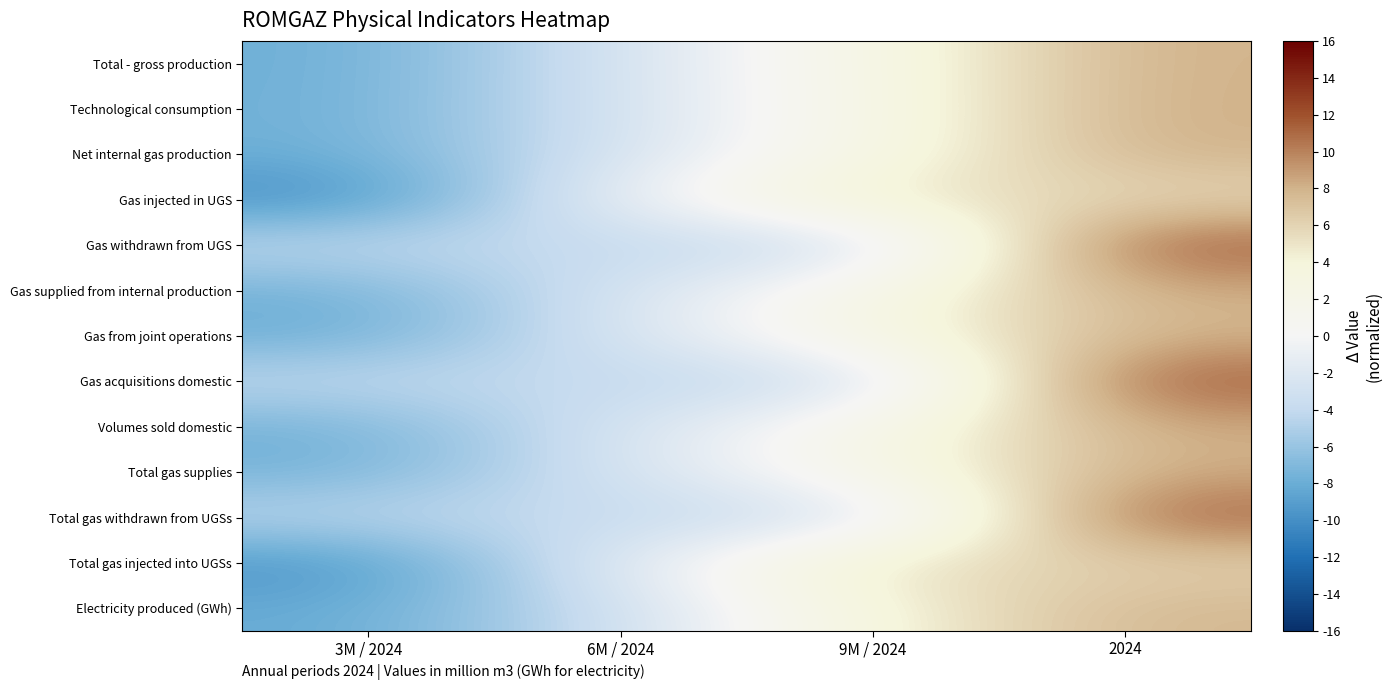

What is the spread (max minus min) of values at 2024?

6.3